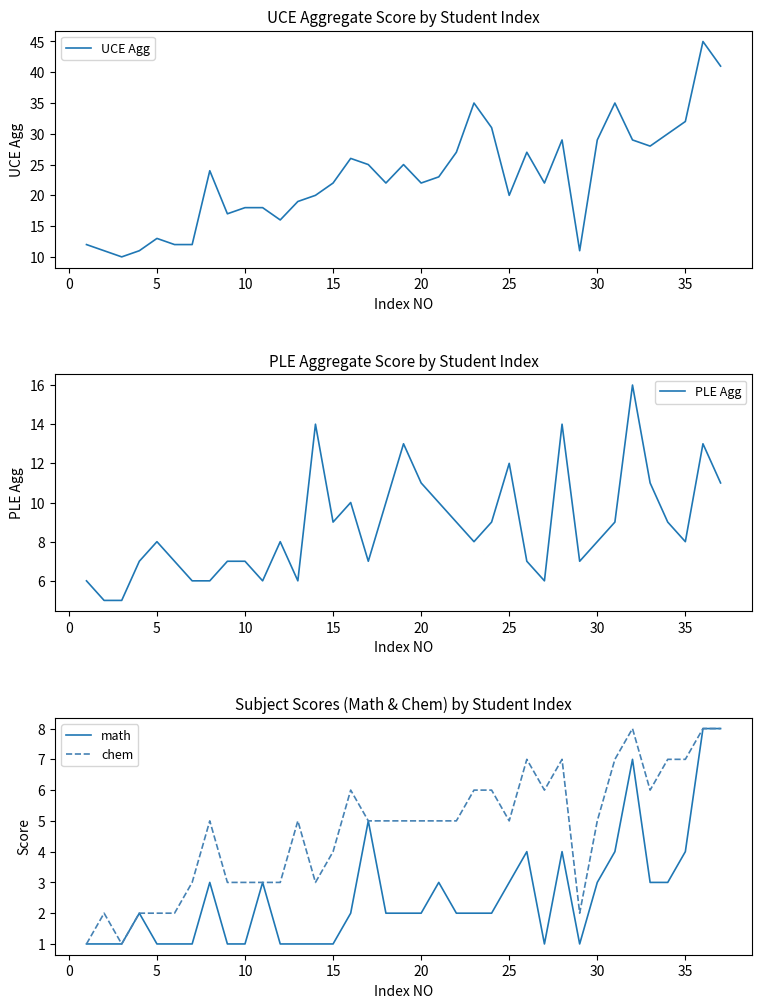

Is it true that math equals 5 at 30?

False